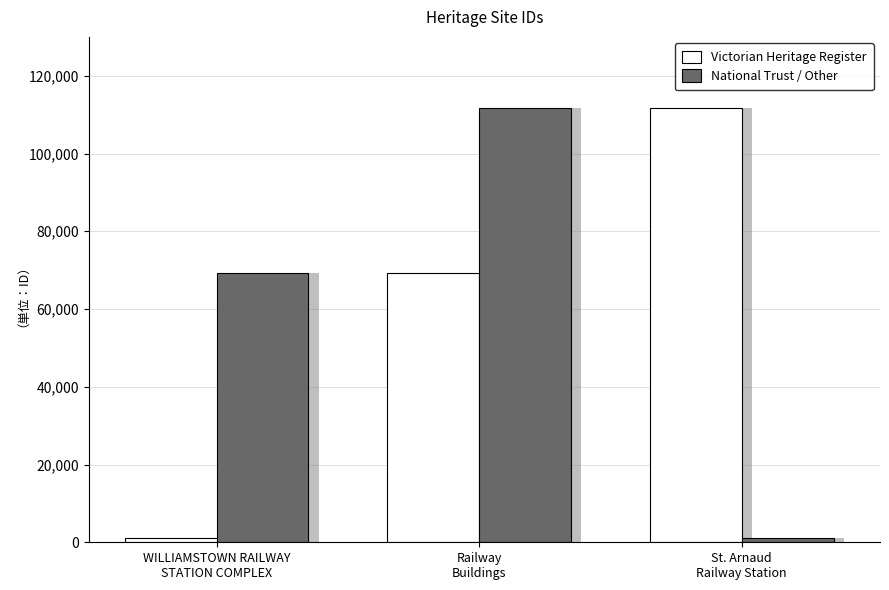

Which series has the widest spread of values?

Victorian Heritage Register